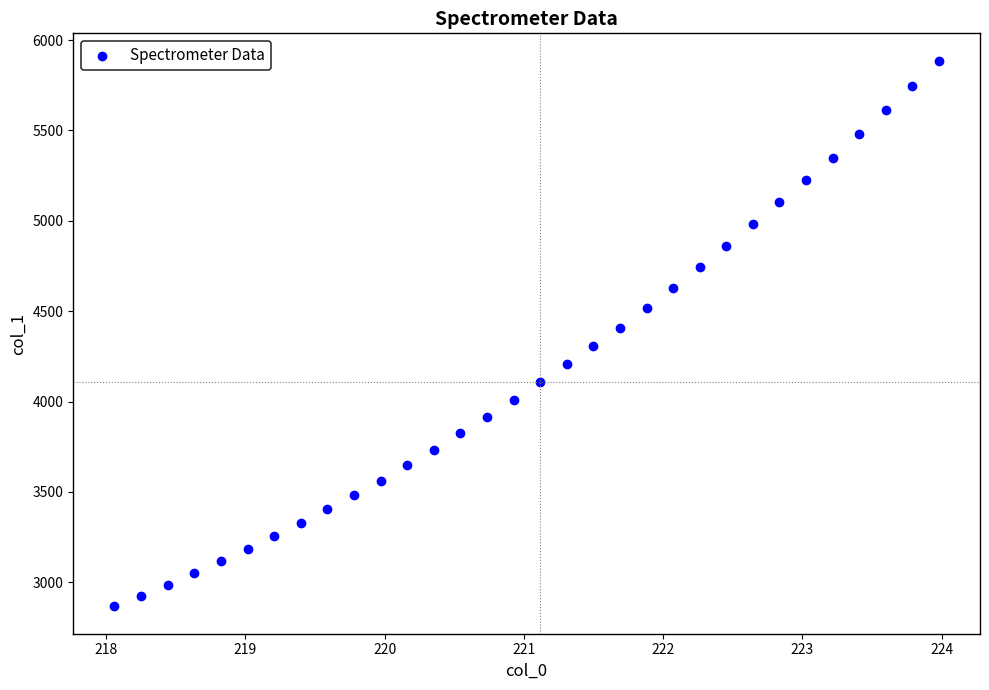

What is the range of X values (max minus min)?

5.9